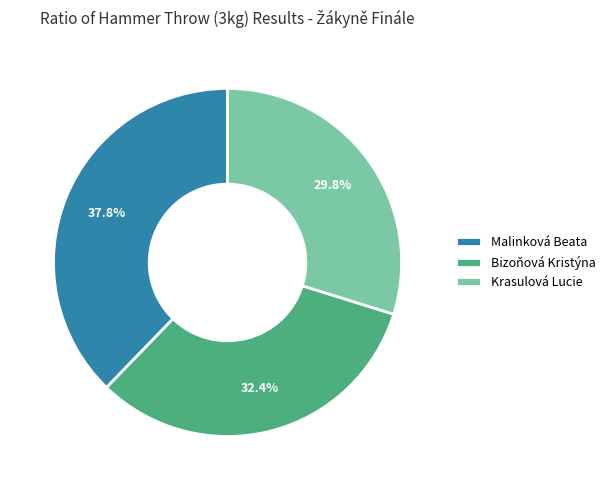

Is Krasulová Lucie the majority of the pie?

No